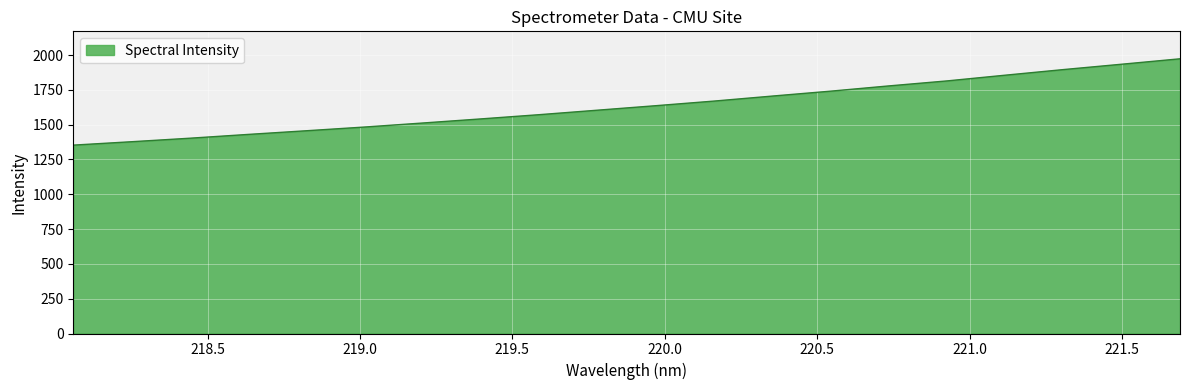

What is the difference between the maximum and minimum values?

620.0